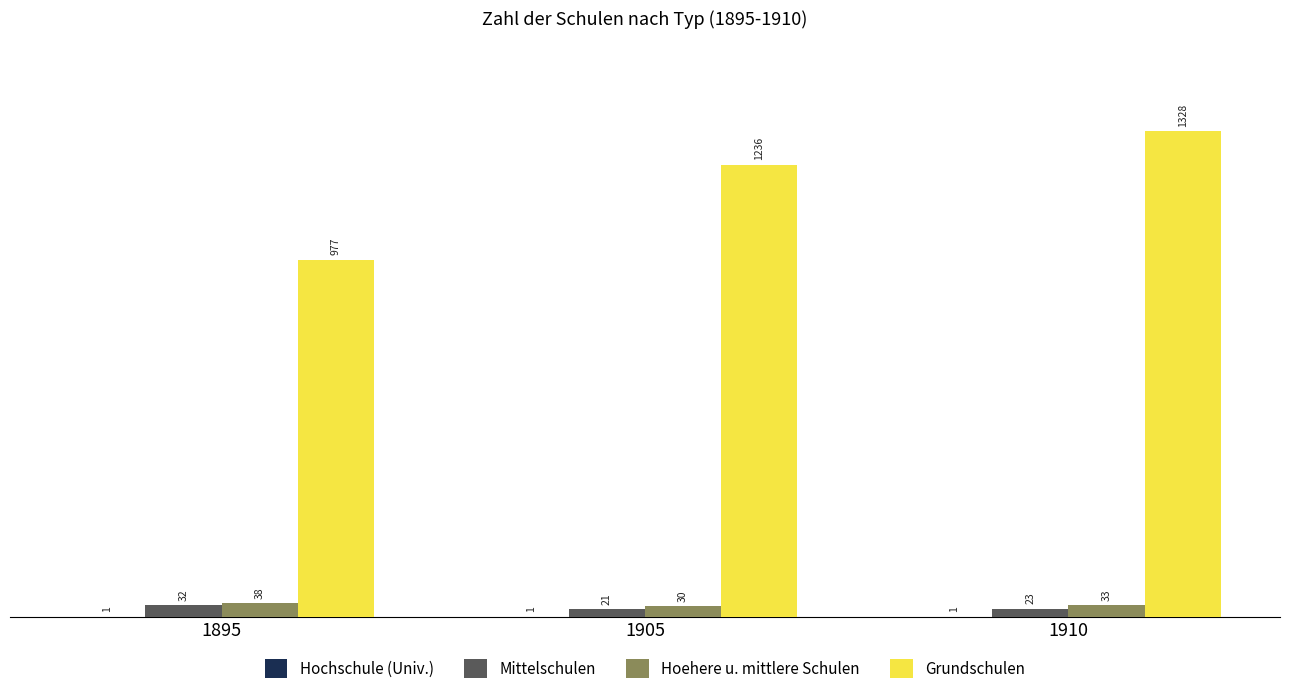

Which series has the largest total across all categories?

Grundschulen